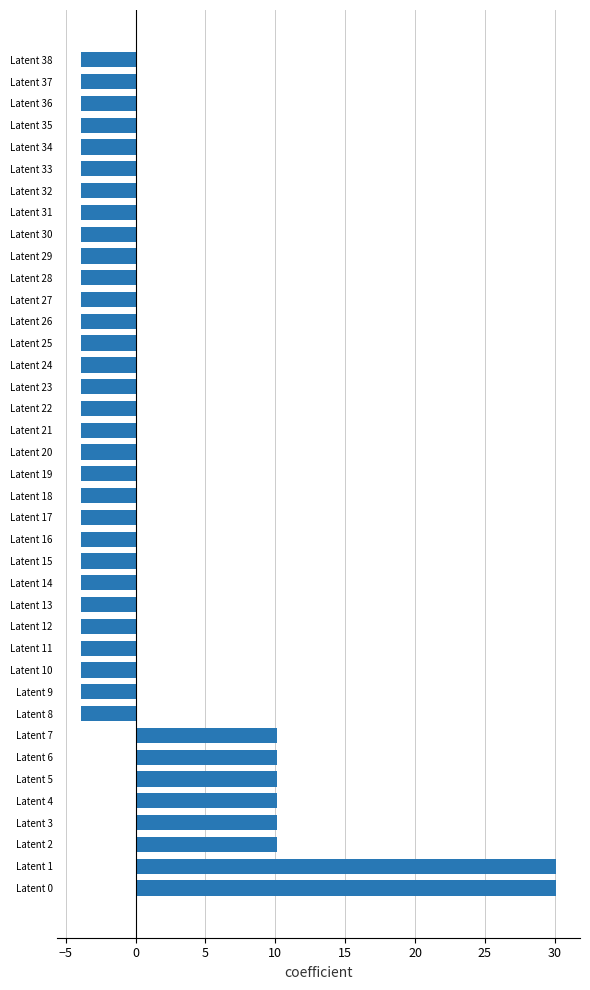

How many distinct data groups are displayed?

1